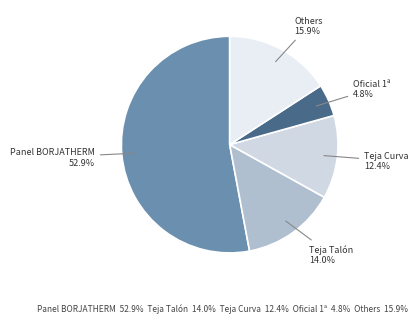

Which category has the biggest portion of the pie?

Panel BORJATHERM